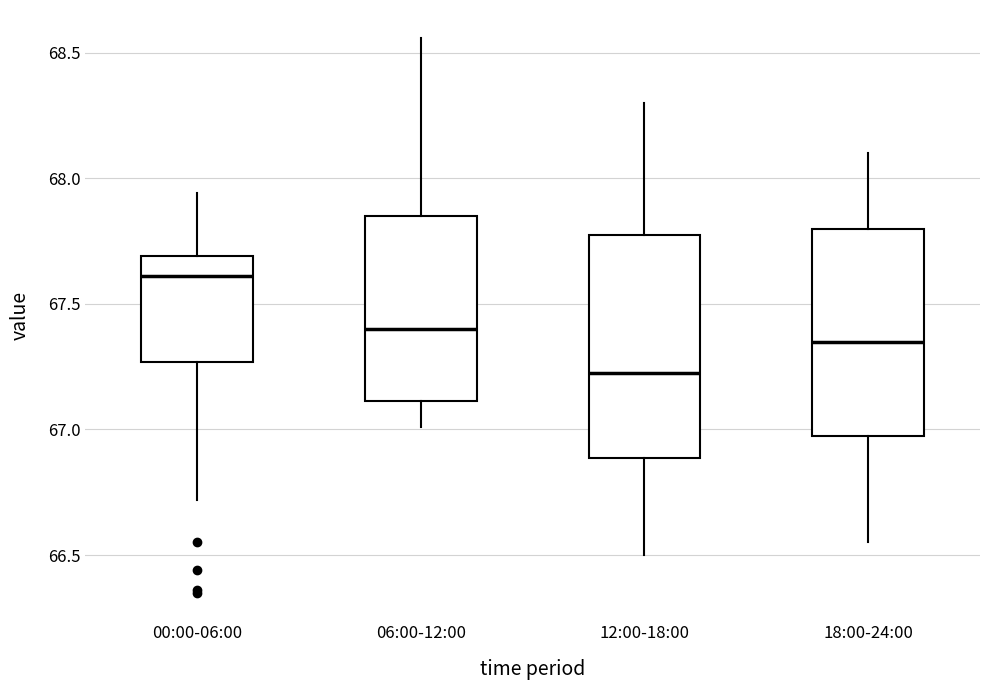

Reading left to right, read every box against the y-axis: the position of its median line, the range the box covers, and the ends of its whiskers. The values are not printed on the chart, so give them approximately, as read against the axis.

00:00-06:00: median 67.60, box 67.25 to 67.70, whiskers 66.70 to 67.95
06:00-12:00: median 67.40, box 67.10 to 67.85, whiskers 67.00 to 68.55
12:00-18:00: median 67.25, box 66.90 to 67.80, whiskers 66.50 to 68.30
18:00-24:00: median 67.35, box 67.00 to 67.80, whiskers 66.55 to 68.10